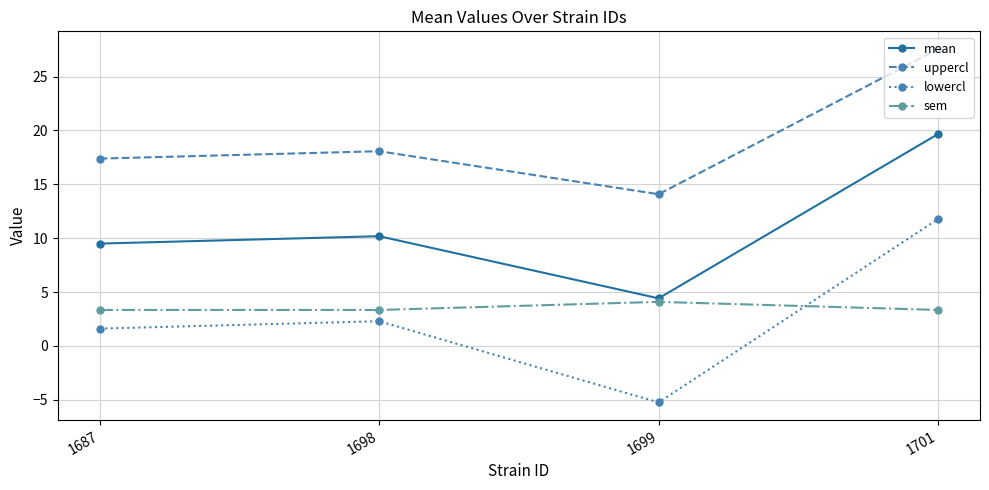

What is the smallest value displayed?

-5.2